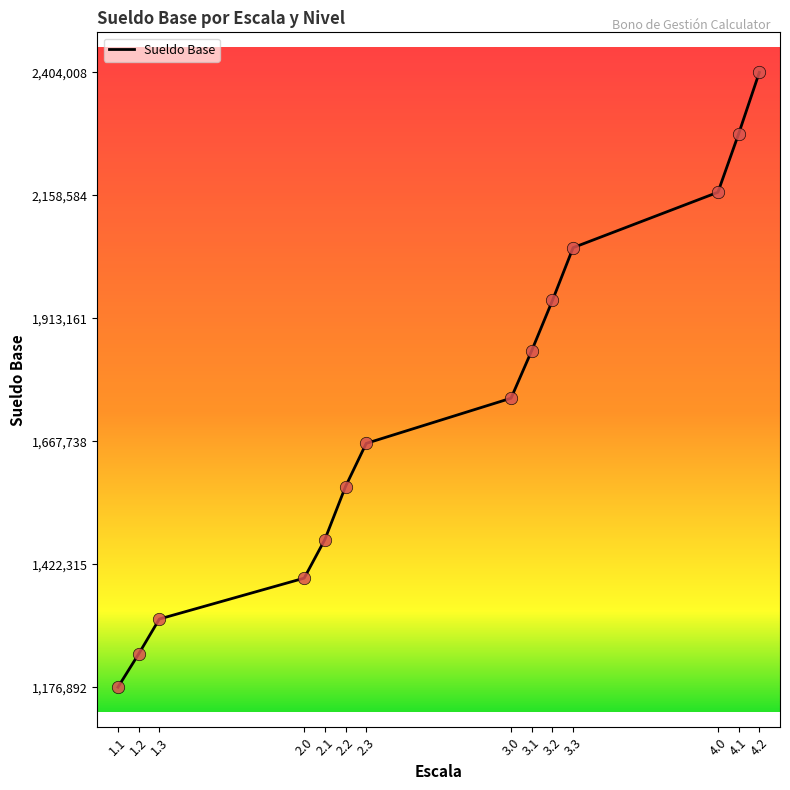

Which has a higher value, 3.3 or 2.3?

3.3